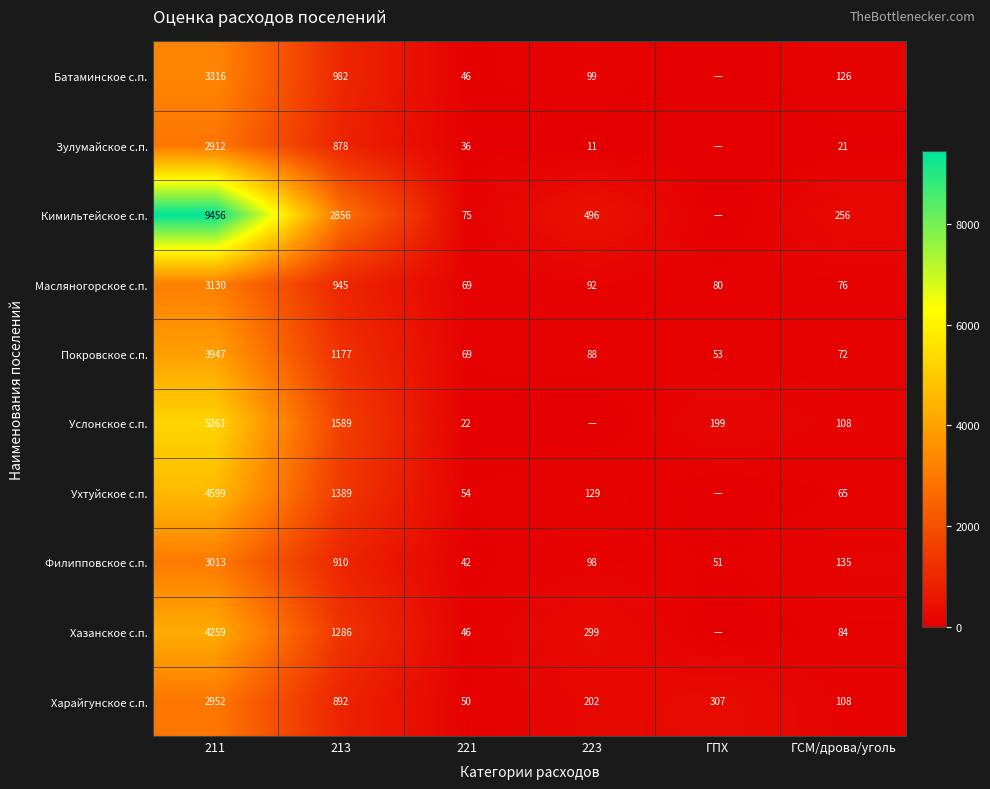

At which label does Масляногорское с.п. first exceed 92?

211